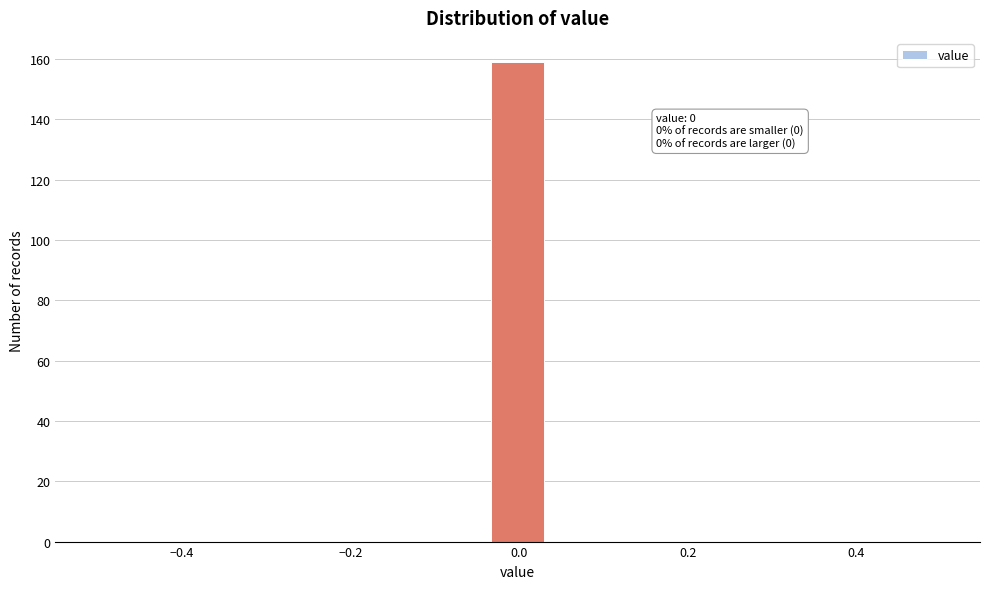

Read against the x-axis, roughly where is the centre of the tallest bar?

0.00